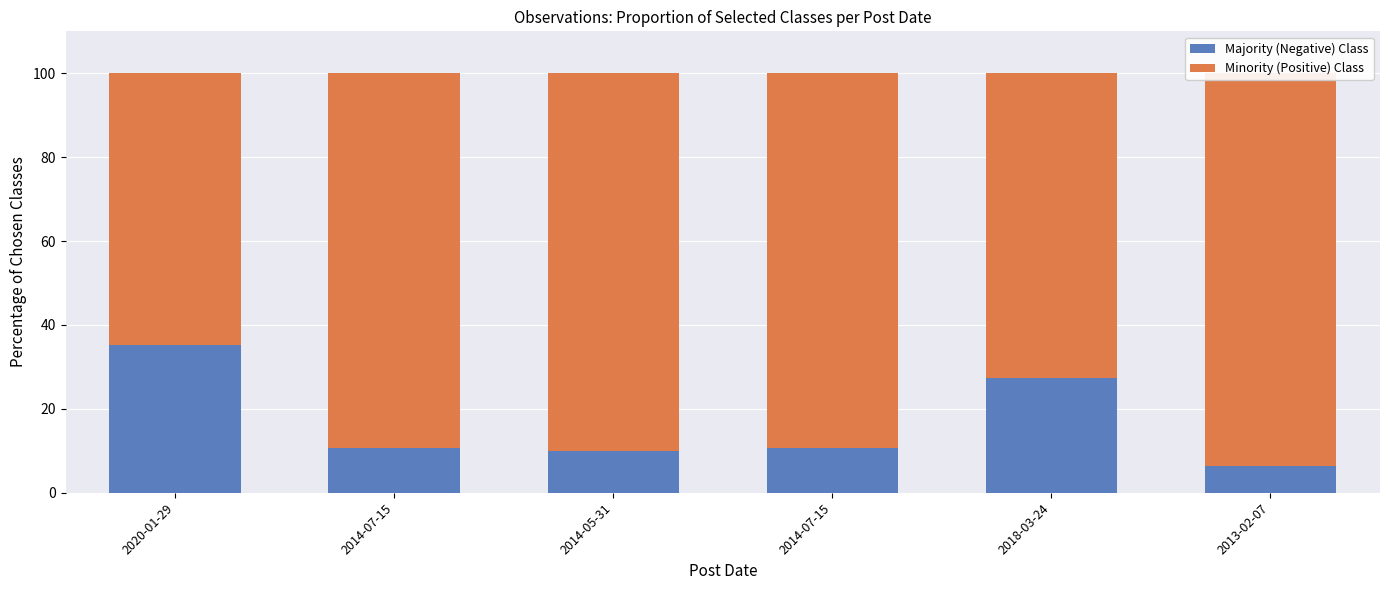

Reading right to left, transcribe all the data shown in this chart.

Majority (Negative) Class: 2013-02-07=6.5	2018-03-24=27.3	2014-07-15=10.6	2014-05-31=9.9	2014-07-15=10.6	2020-01-29=35.1
Minority (Positive) Class: 2013-02-07=93.5	2018-03-24=72.7	2014-07-15=89.4	2014-05-31=90.1	2014-07-15=89.4	2020-01-29=64.9